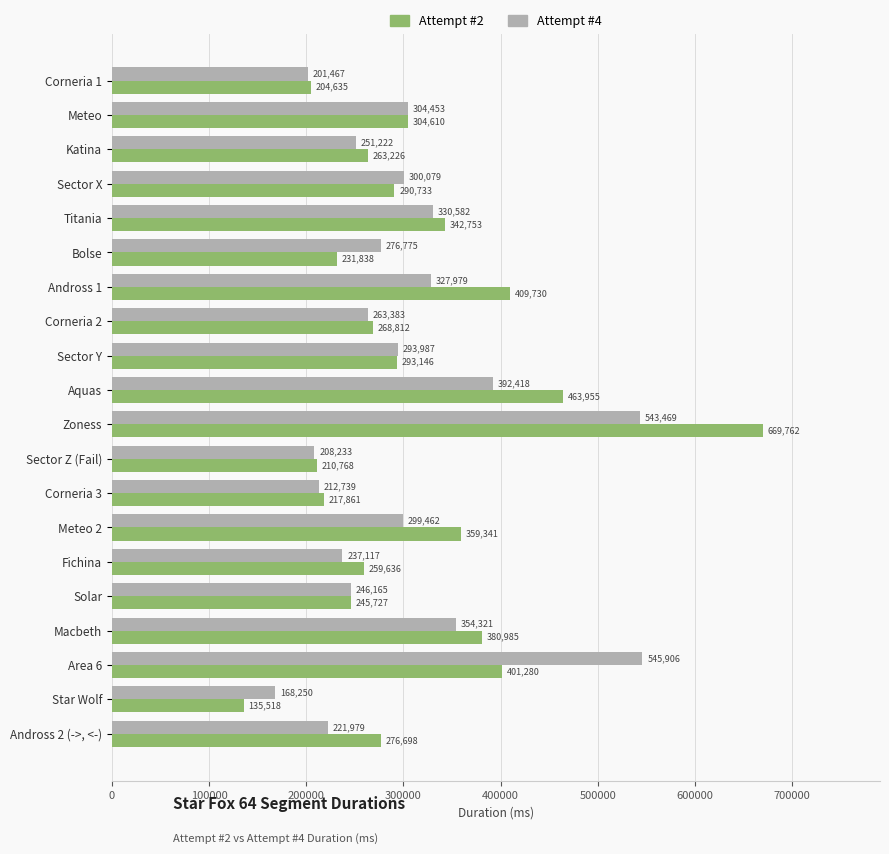

What is the sum of all Attempt #2 values?

6231014